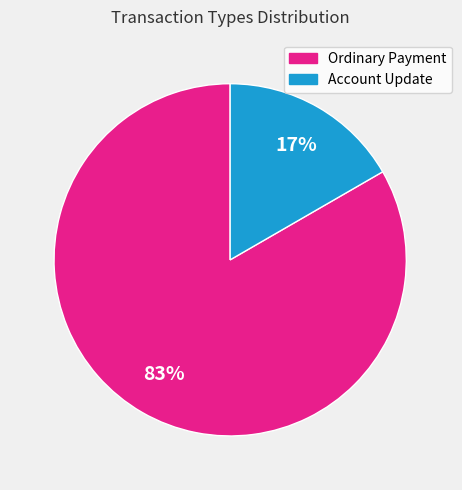

To the nearest percent, what percentage of the pie is Ordinary Payment?

83%